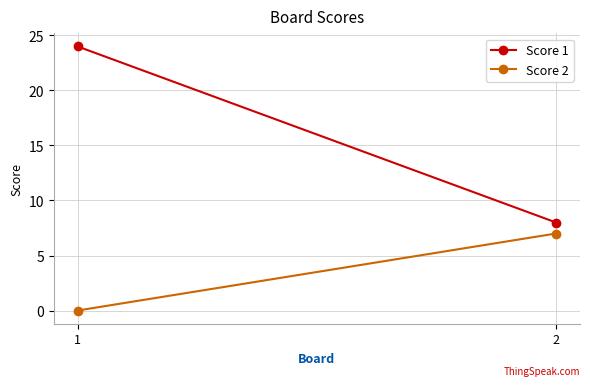

Is the value of Score 2 at 1 greater than the value of Score 1 at 2?

No